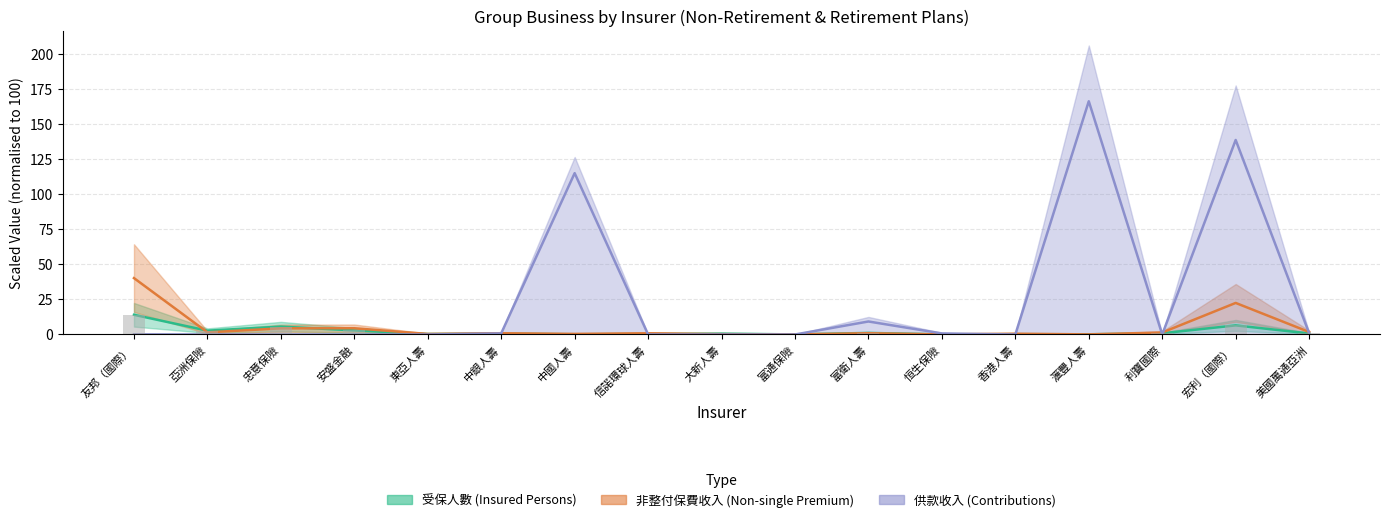

What is the sum of all 受保人數 values?

37.0